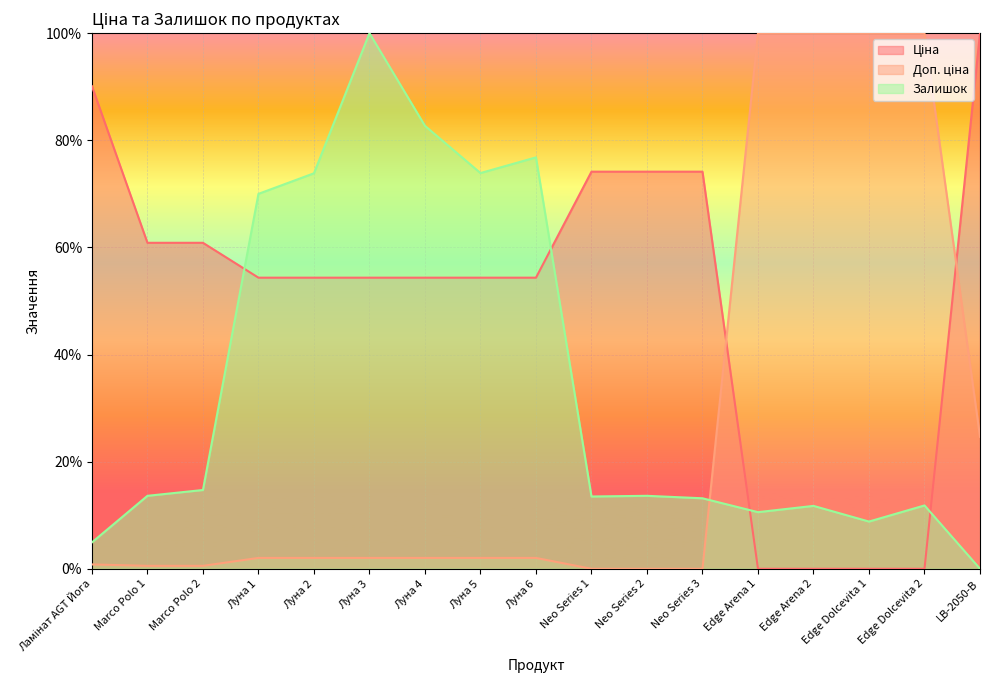

How many interior local peaks does the Залишок series have?

5